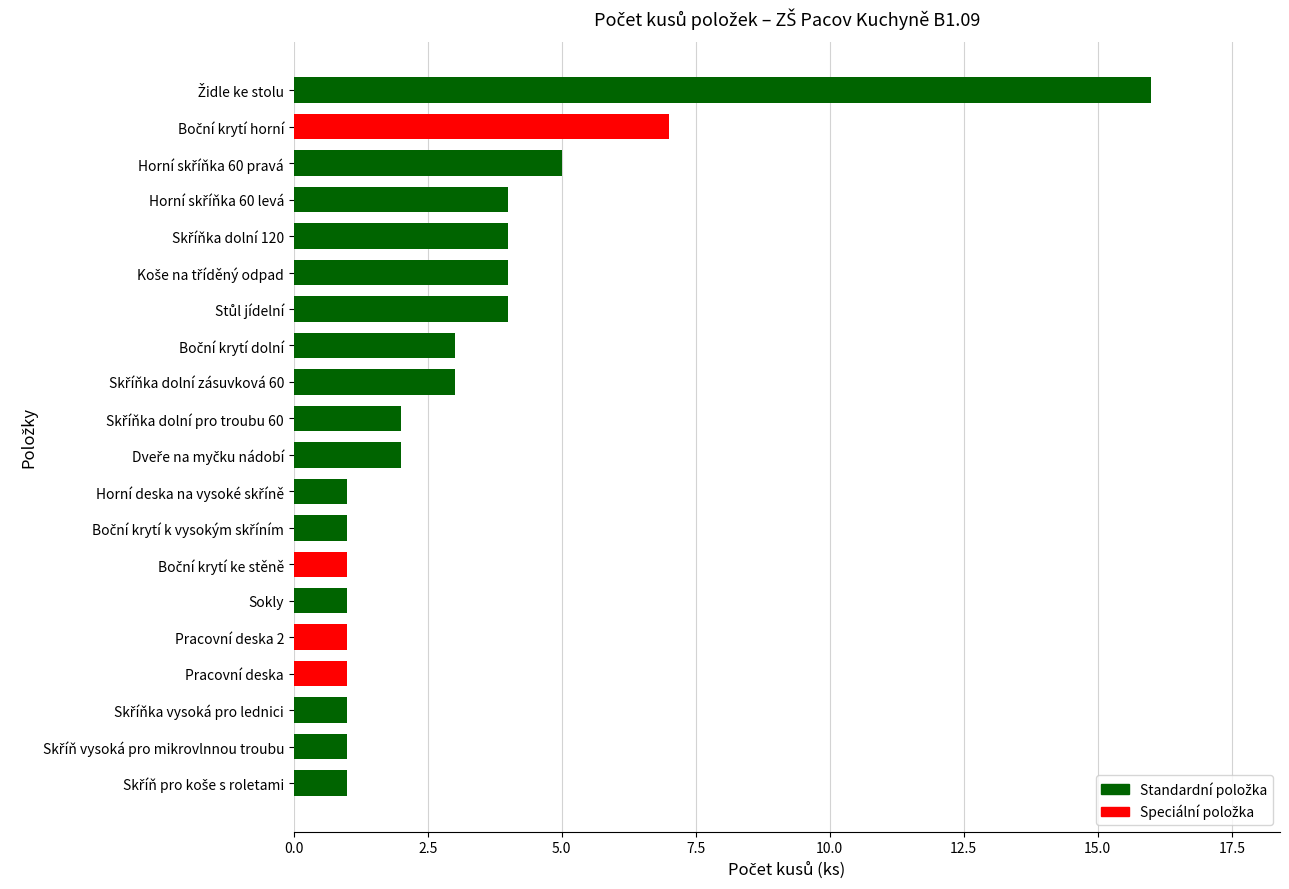

How many bars are there in total?

20